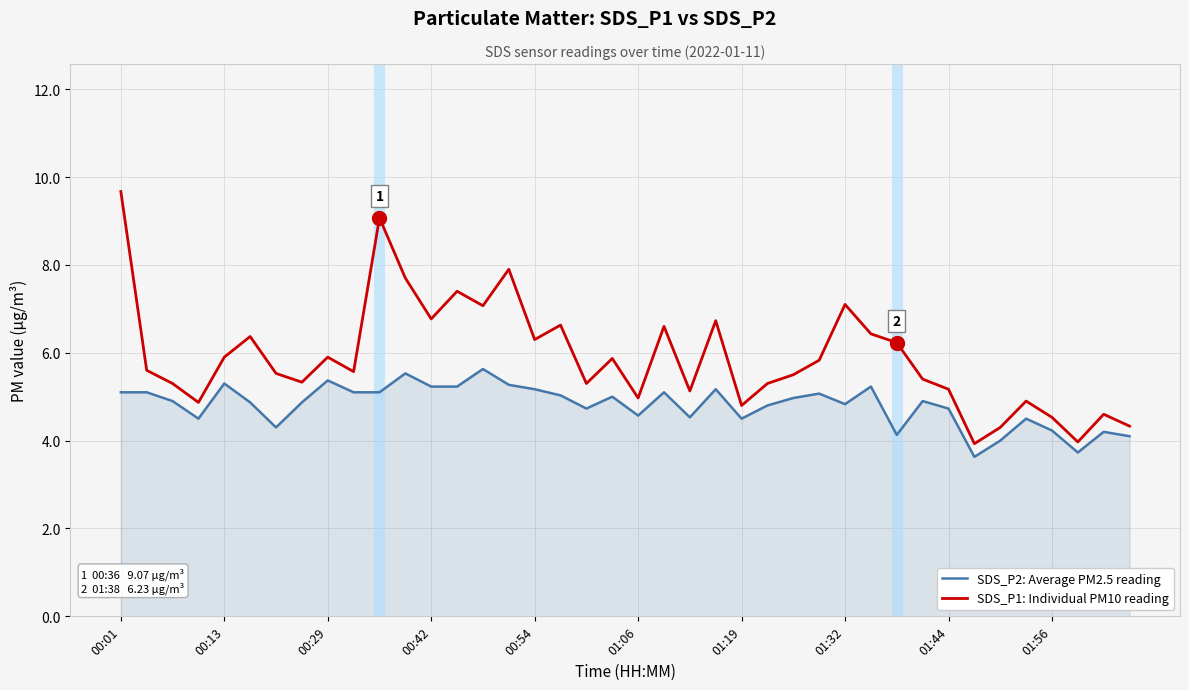

What is the maximum value shown in the chart?

9.7